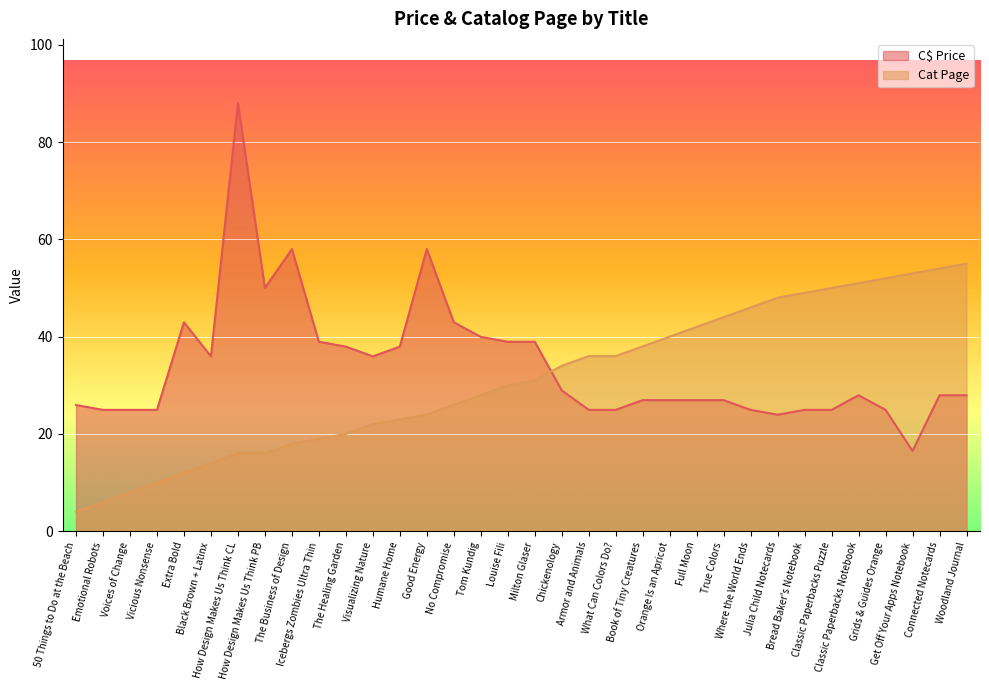

Which label corresponds to the largest value in the chart?

How Design Makes Us Think CL